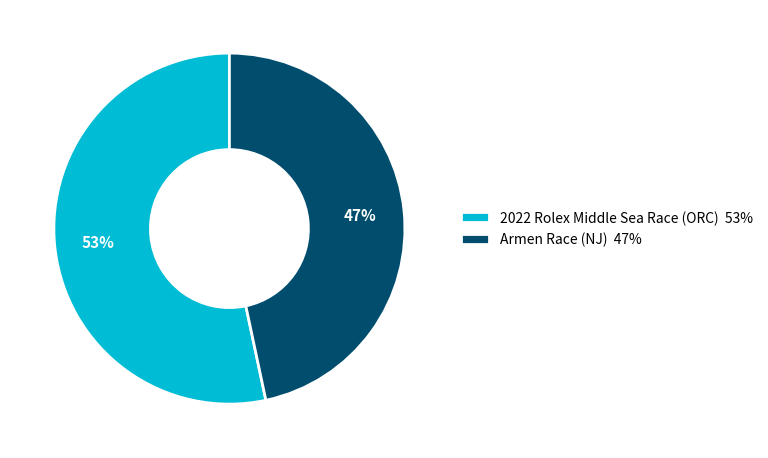

Approximately how many times larger is the value at Armen Race (NJ) 47% compared to 2022 Rolex Middle Sea Race (ORC) 53%?

0.9